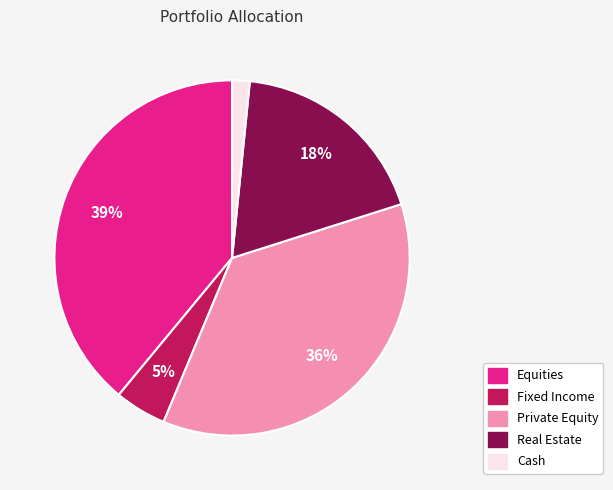

Which has a higher value, Real Estate or Fixed Income?

Real Estate